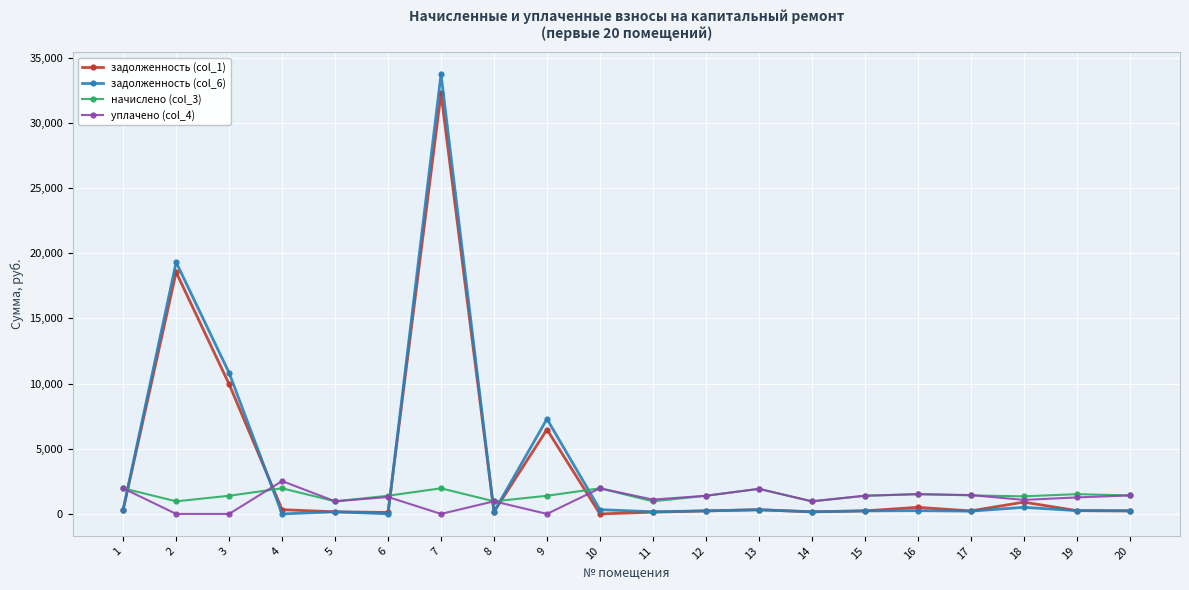

Rank the series by their maximum value, from highest to lowest.

задолженность (col_6), задолженность (col_1), уплачено (col_4), начислено (col_3)